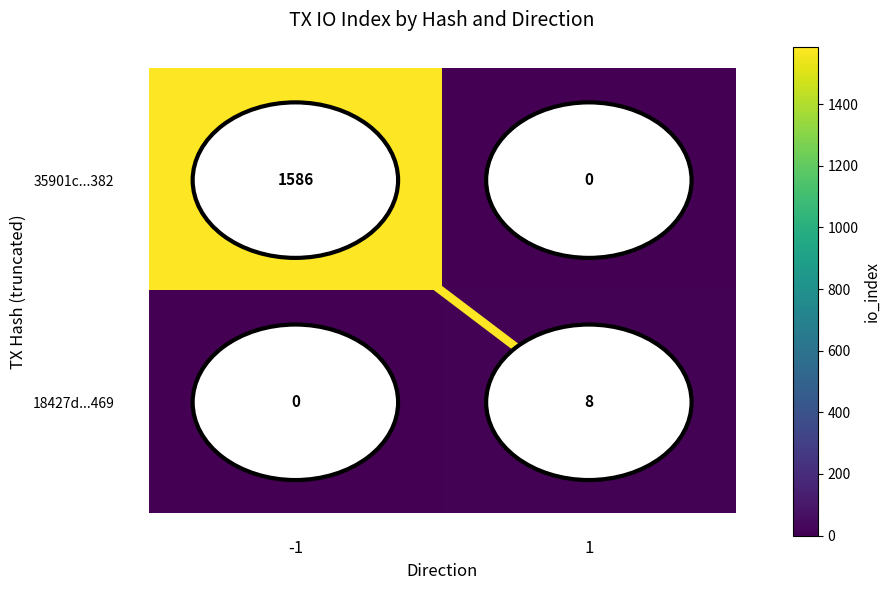

Rank the series by their average value, from lowest to highest.

18427d...469, 35901c...382